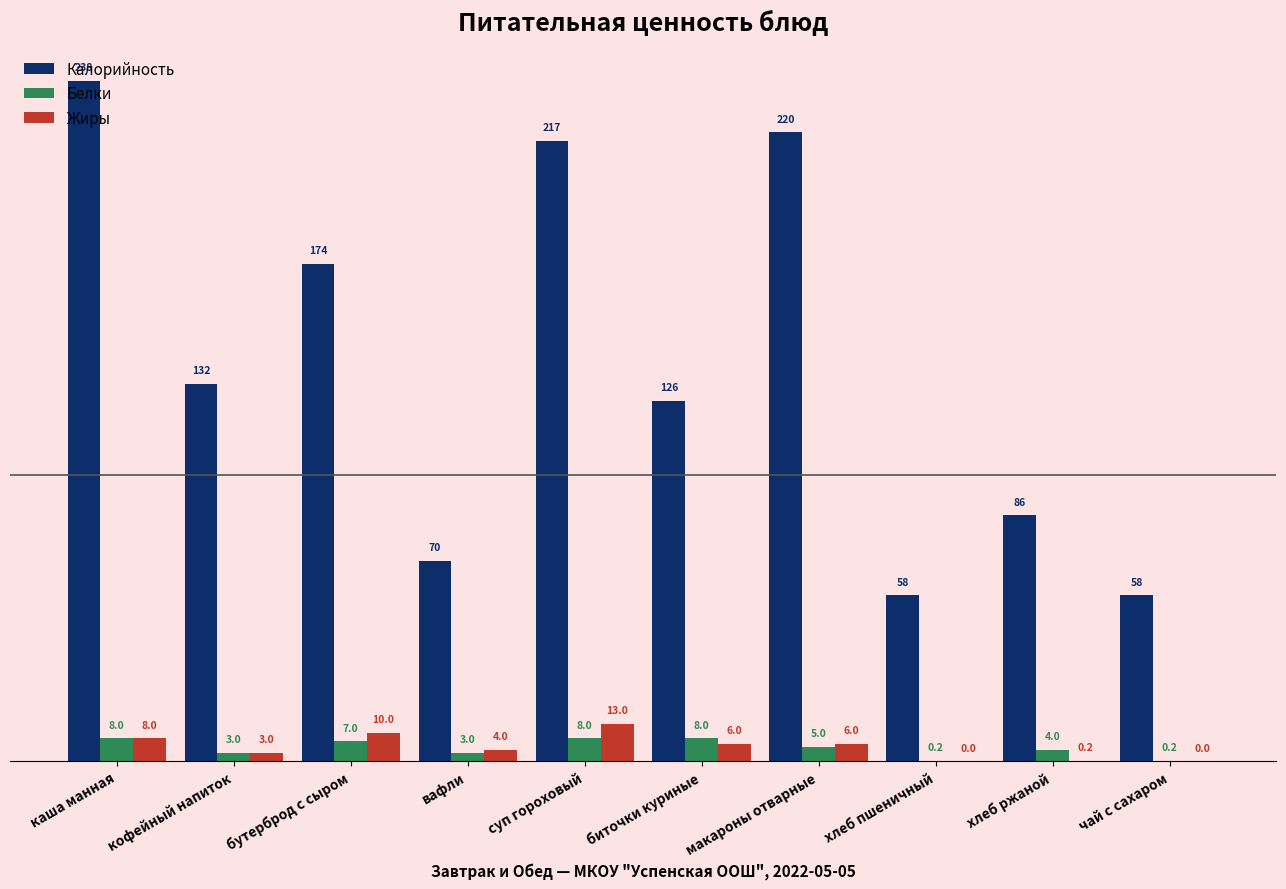

Between вафли and хлеб пшеничный, which series saw the biggest shift?

Калорийность